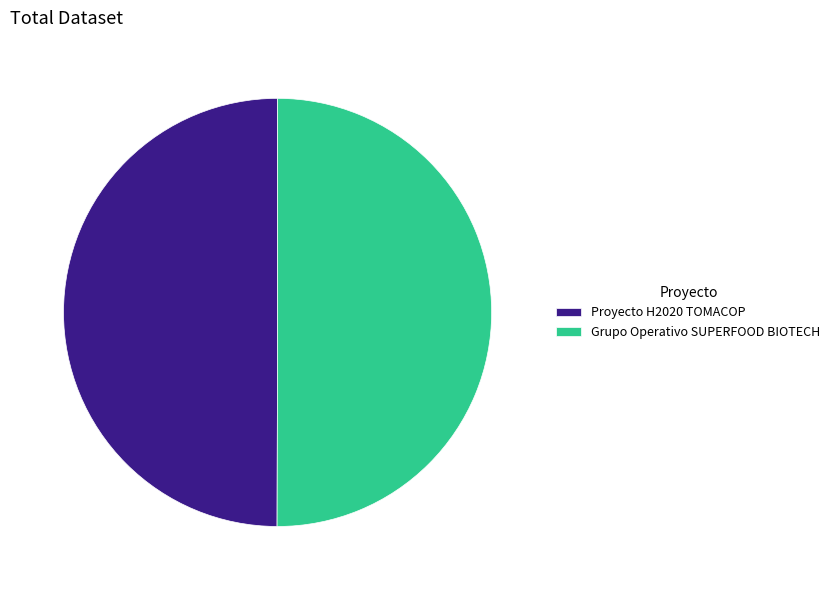

The Grupo Operativo SUPERFOOD BIOTECH slice represents 41% of the pie. True or false?

False